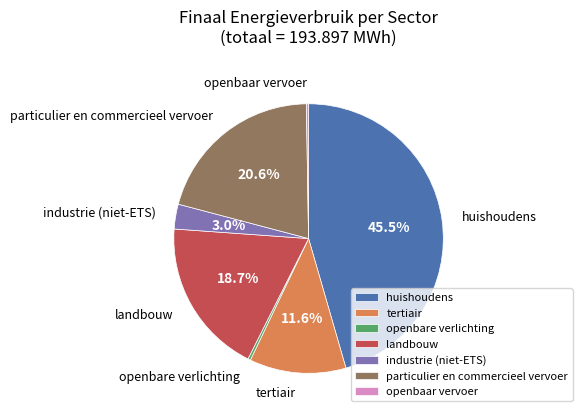

What portion of the pie excludes industrie (niet-ETS)?

97.0%